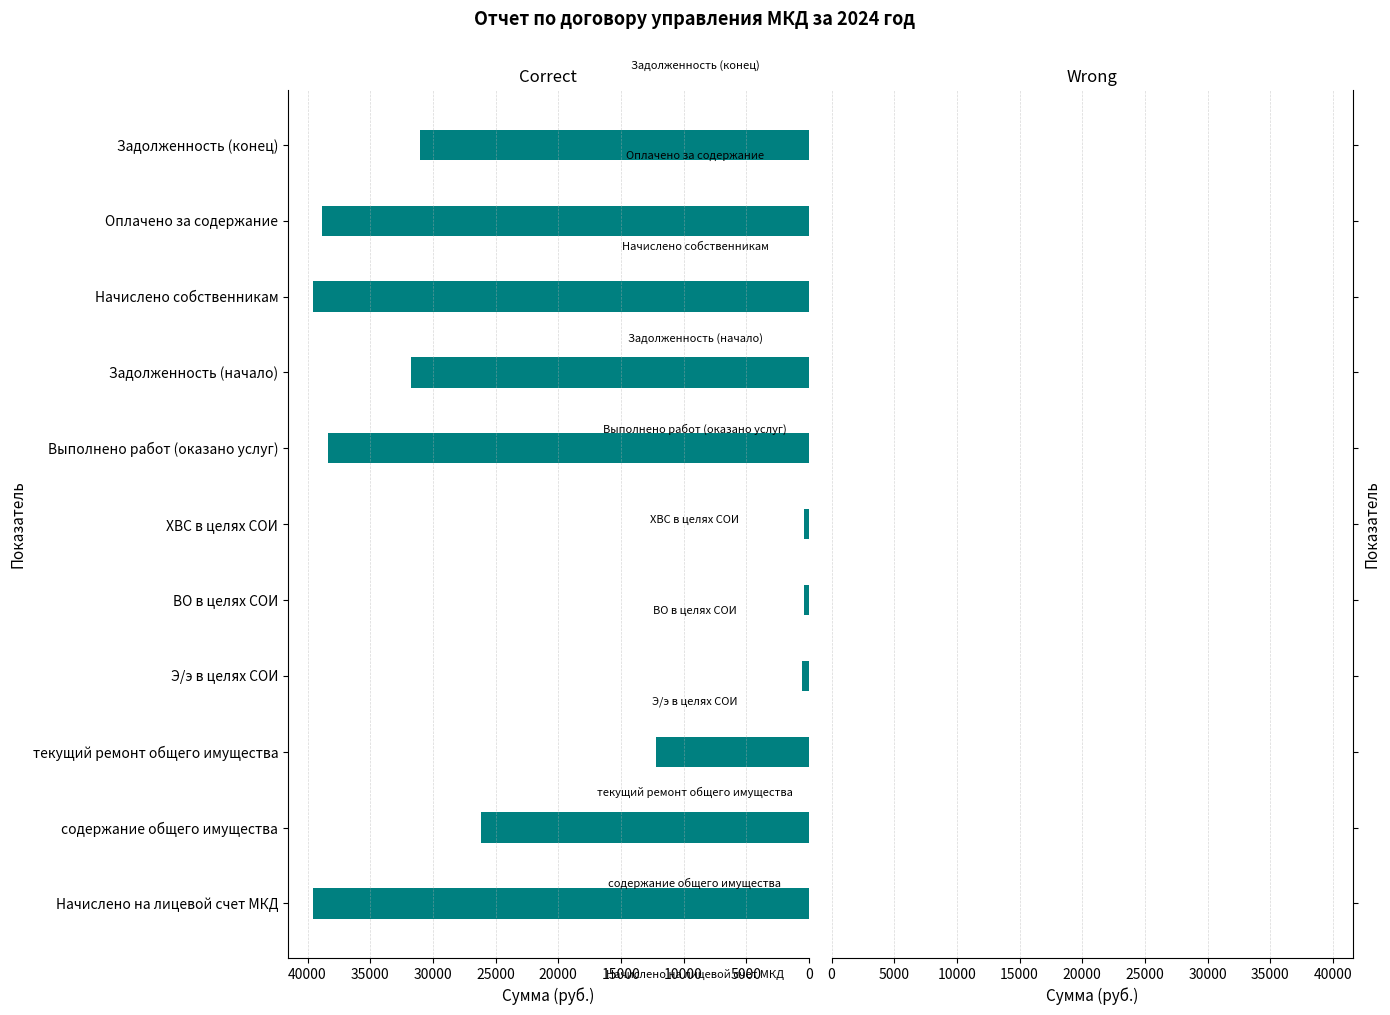

What is the maximum value shown in the chart?

39587.3